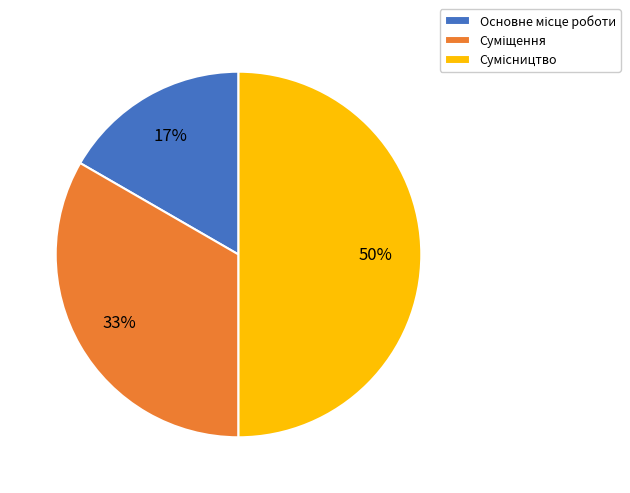

To the nearest percent, what is the average slice percentage?

33%